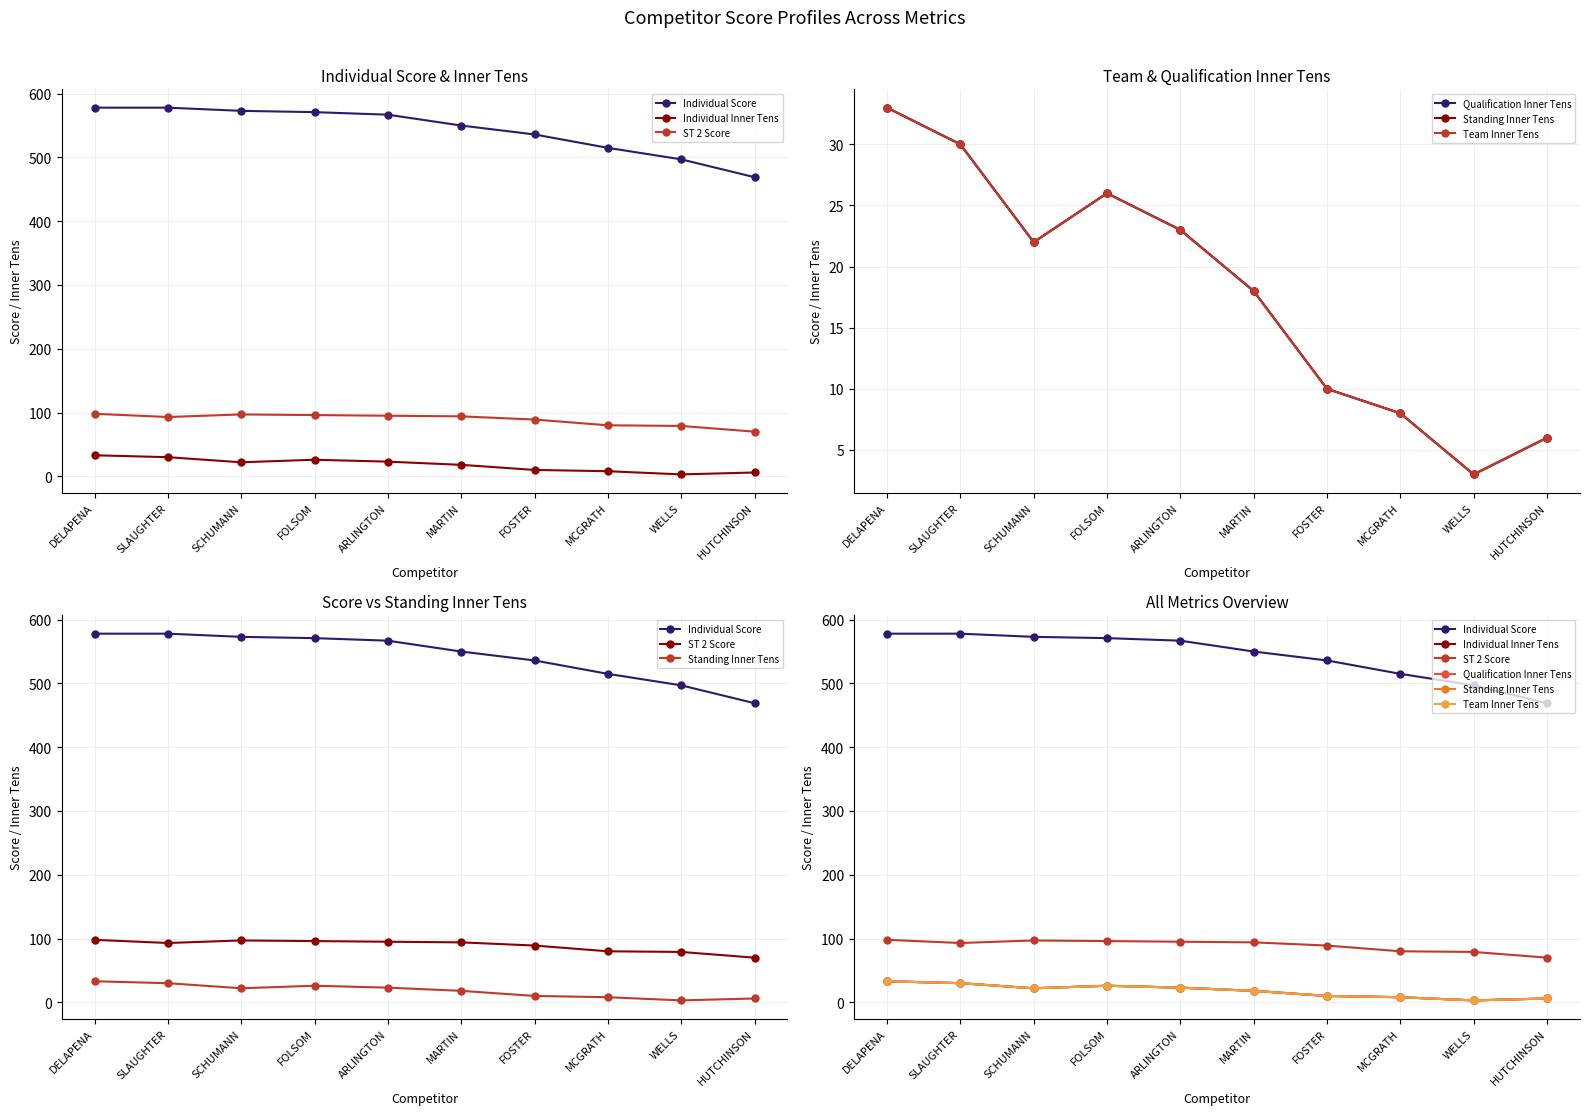

The value of Individual Inner Tens at ARLINGTON is 23. True or false?

True